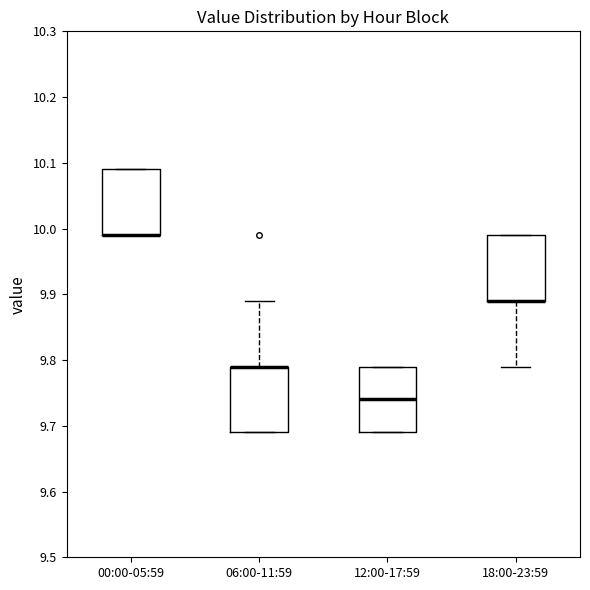

Reading left to right, read every box against the y-axis: the position of its median line, the range the box covers, and the ends of its whiskers. The values are not printed on the chart, so give them approximately, as read against the axis.

00:00-05:59: median 9.99 (drawn on the box's lower edge), box 9.99 to 10.09, whiskers 9.99 to 10.09
06:00-11:59: median 9.79 (drawn on the box's upper edge), box 9.69 to 9.79, whiskers 9.69 to 9.89
12:00-17:59: median 9.74, box 9.69 to 9.79, whiskers 9.69 to 9.79
18:00-23:59: median 9.89 (drawn on the box's lower edge), box 9.89 to 9.99, whiskers 9.79 to 9.99